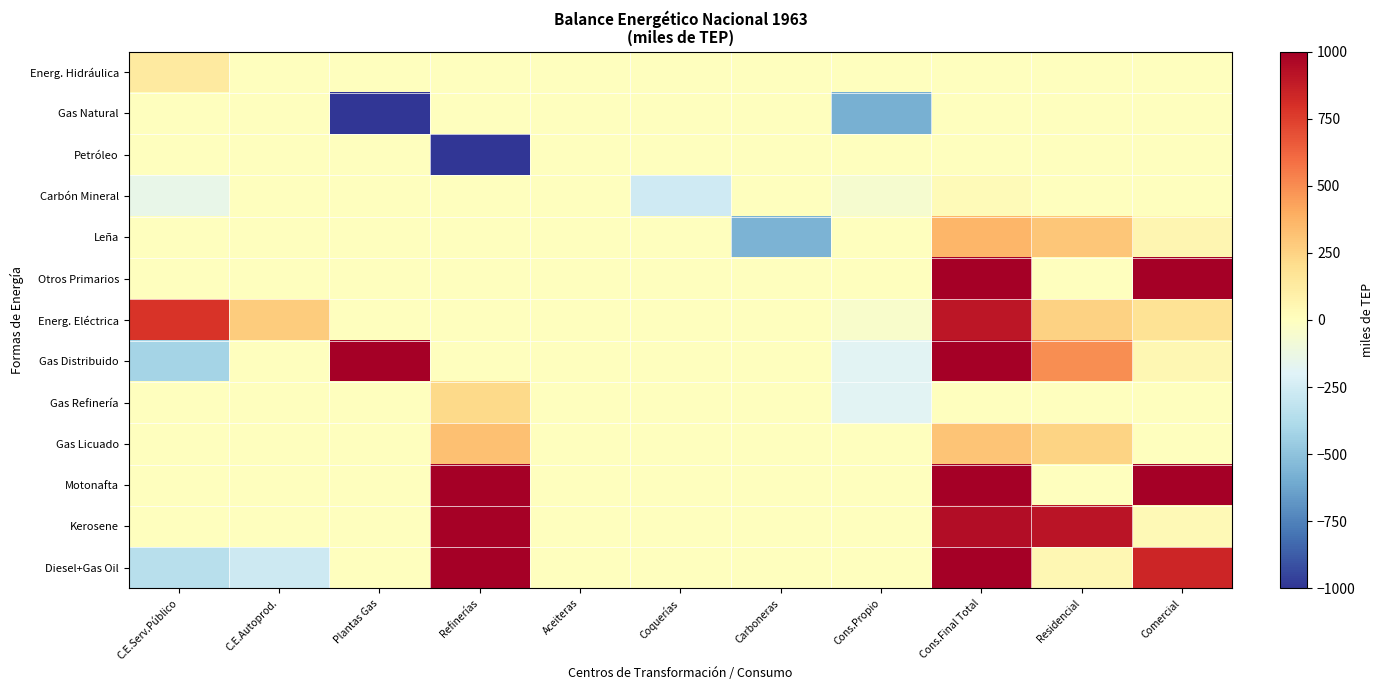

At which category is the sum across all series the highest?

Cons.Final Total